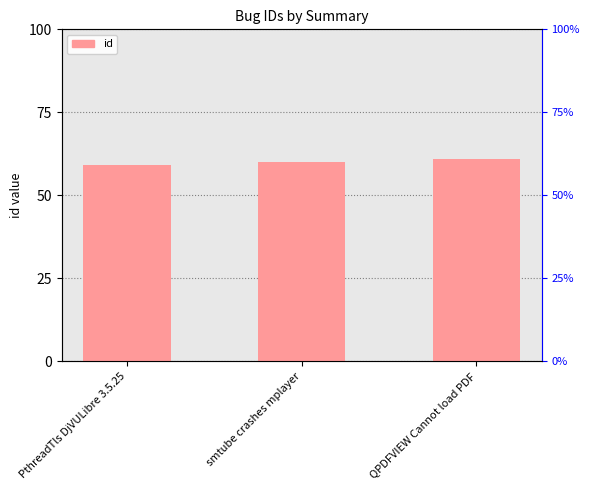

What is the change in value from PthreadTls DjVULibre 3.5.25 to QPDFVIEW Cannot load PDF?

+2